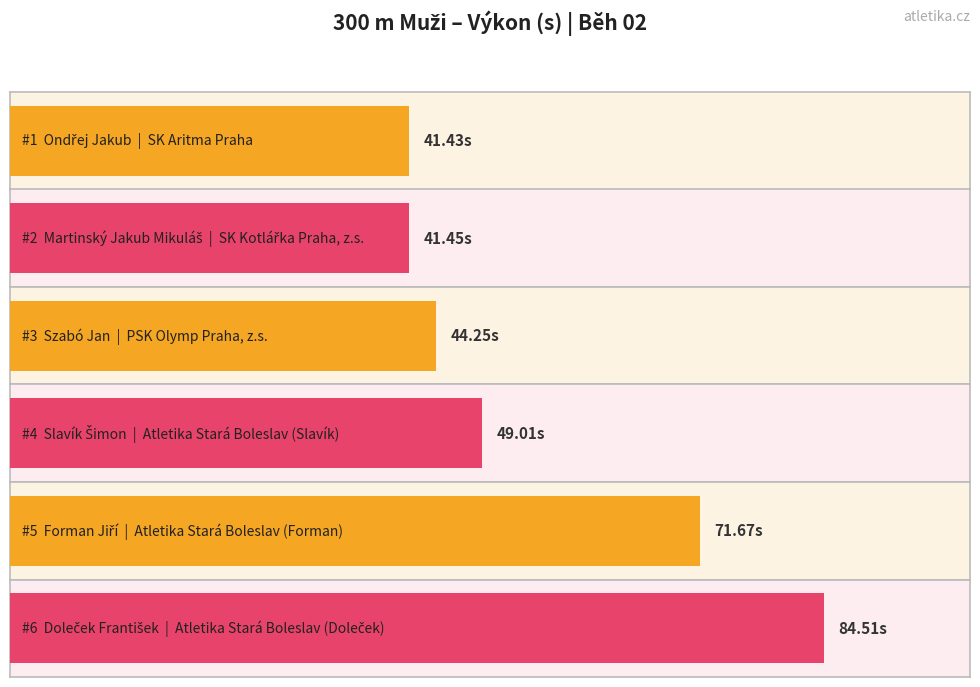

What is the maximum value shown in the chart?

84.5